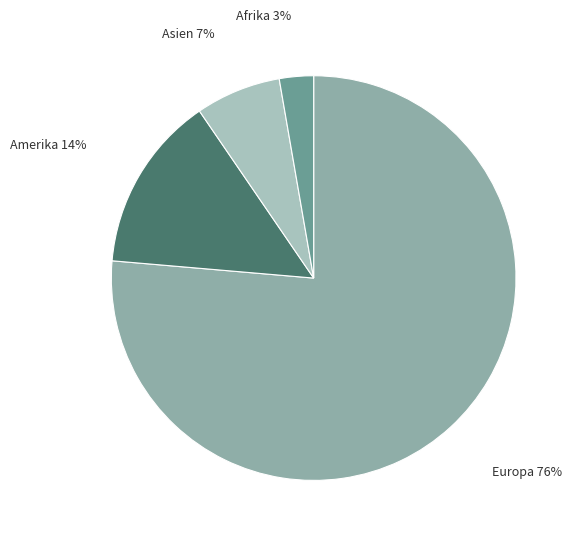

How many slices are in this pie chart?

4